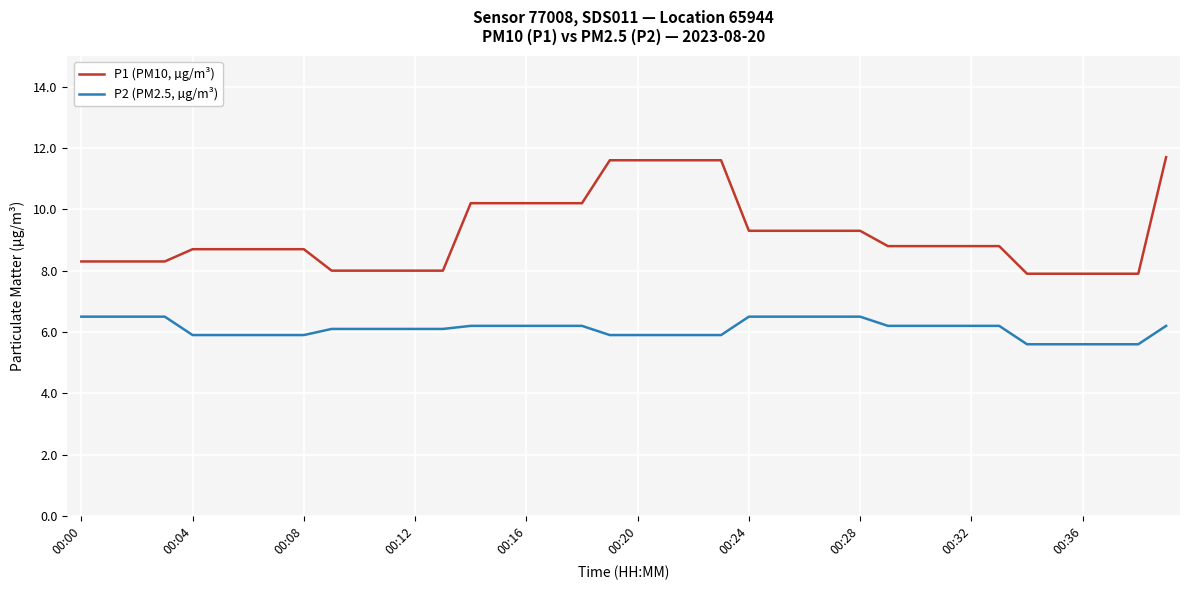

True or false: P1 (PM10, µg/m³) and P2 (PM2.5, µg/m³) intersect in this chart.

False